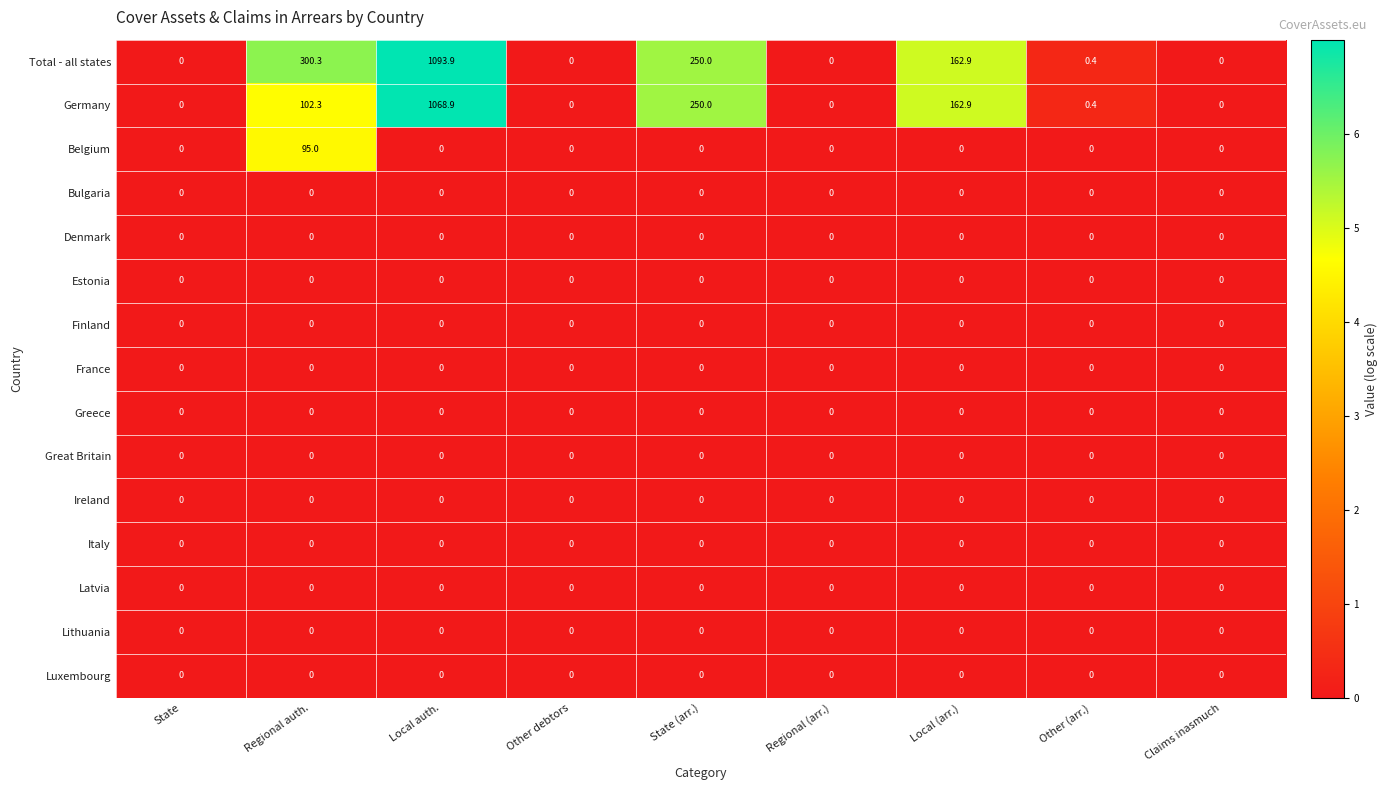

Which series has the largest total across all categories?

Total - all states